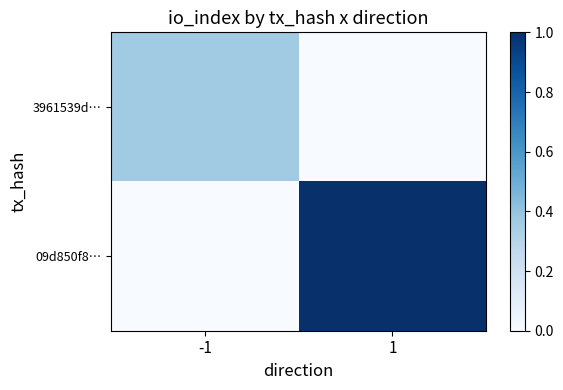

Rank the series by their maximum value, from highest to lowest.

09d850f8…, 3961539d…